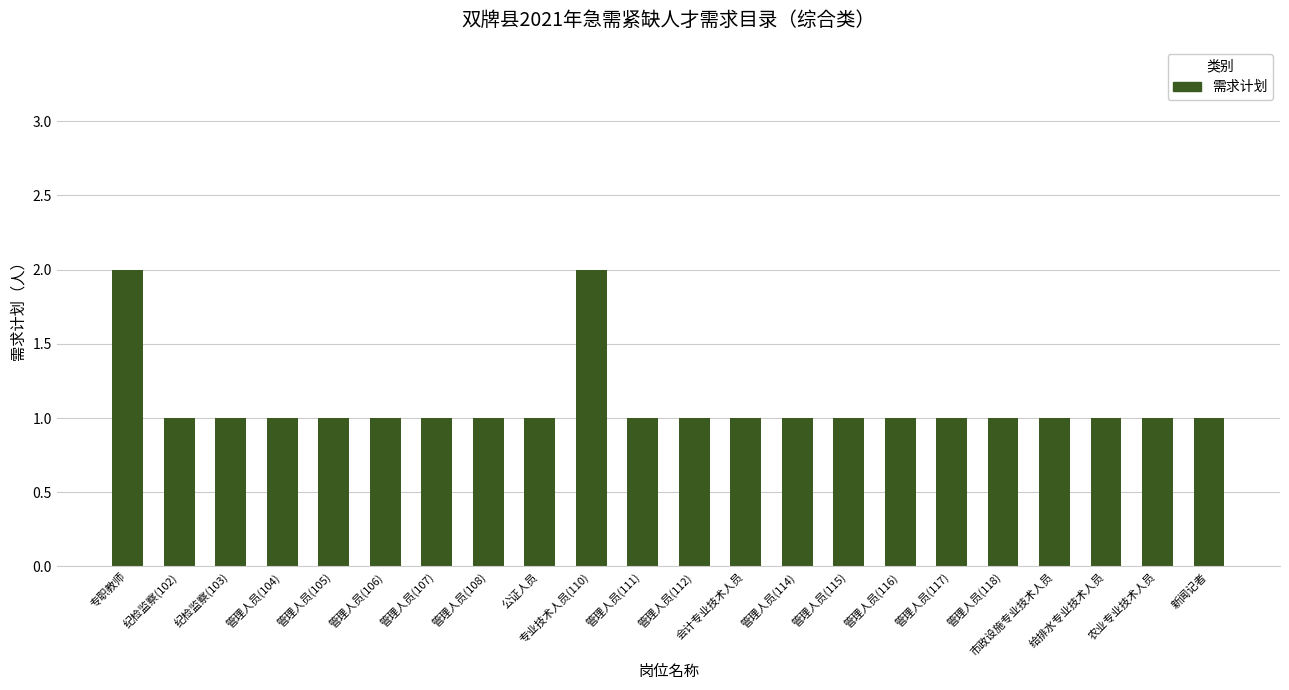

What is the greatest value displayed?

2